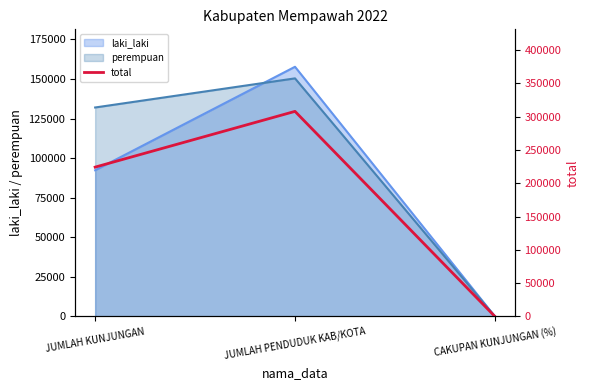

List the labels in order of value, smallest first.

CAKUPAN KUNJUNGAN (%), JUMLAH KUNJUNGAN, JUMLAH PENDUDUK KAB/KOTA